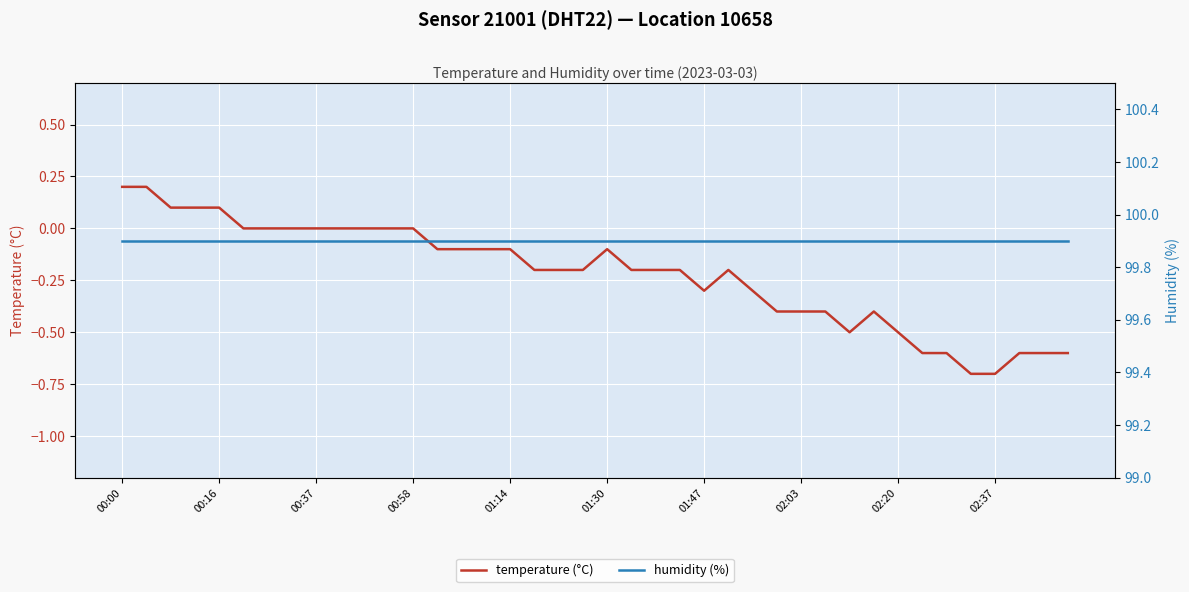

How many lines are shown in the chart?

2